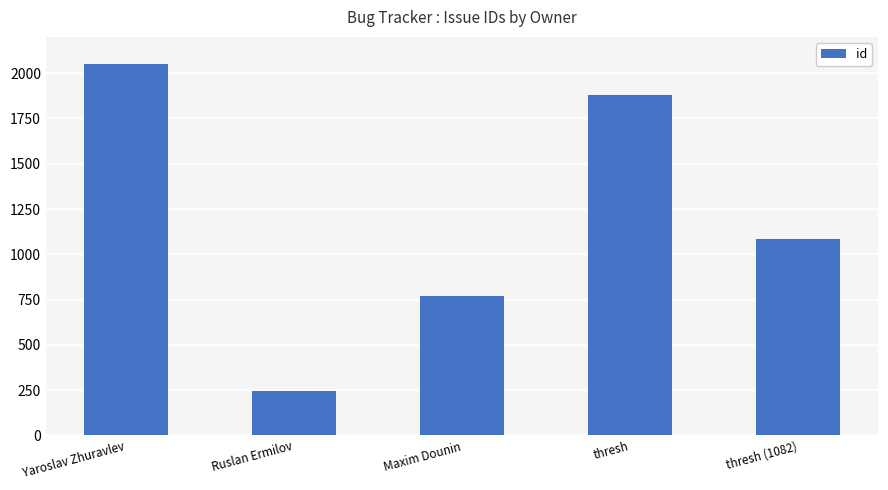

Reading left to right, transcribe all the data shown in this chart.

Yaroslav Zhuravlev=2048	Ruslan Ermilov=246	Maxim Dounin=772	thresh=1879	thresh (1082)=1082